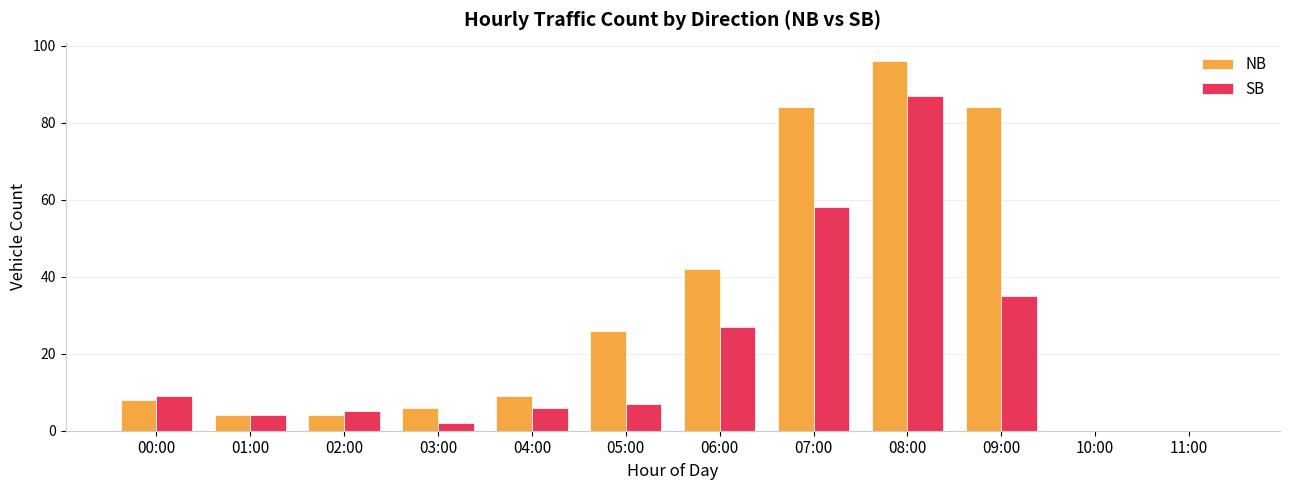

Between 02:00 and 11:00, which series saw the biggest shift?

SB